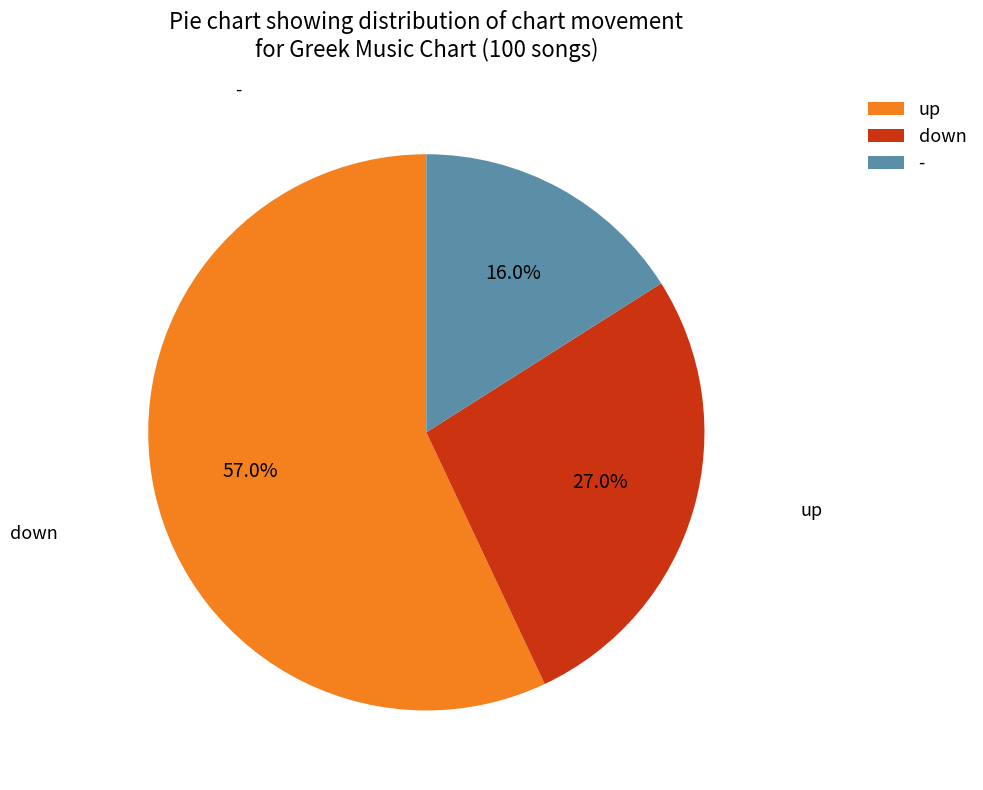

Is it true that up is 67% of the pie?

False